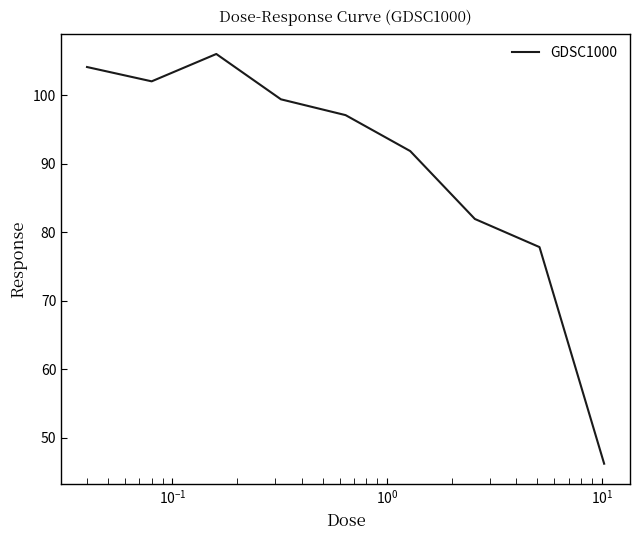

What is the difference between the maximum and minimum values?

59.8